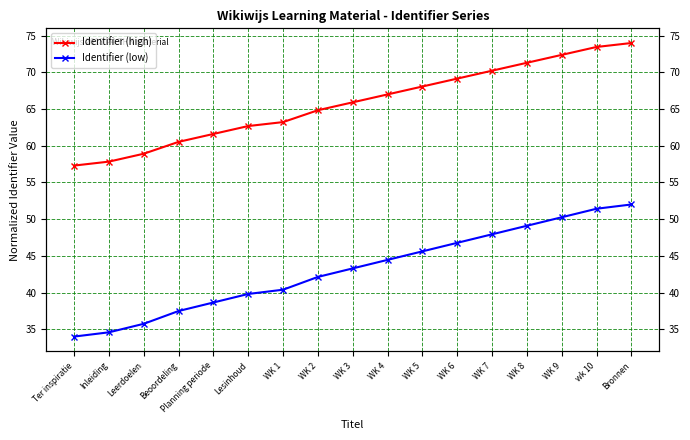

What is the average value of the Identifier (low) series?

43.2